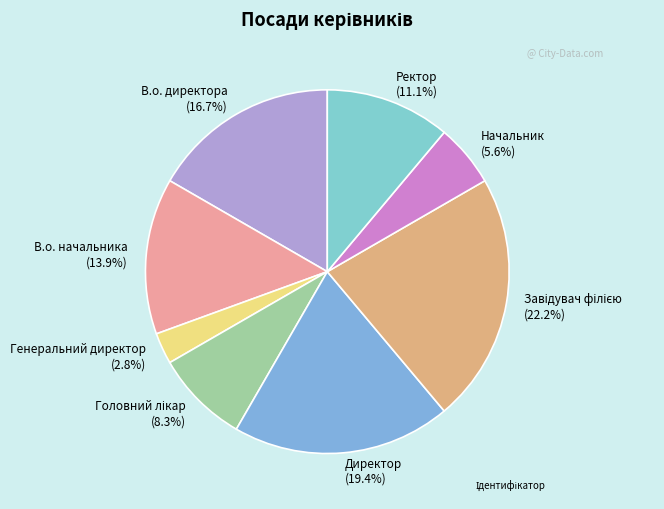

Count the number of slices in the pie.

8